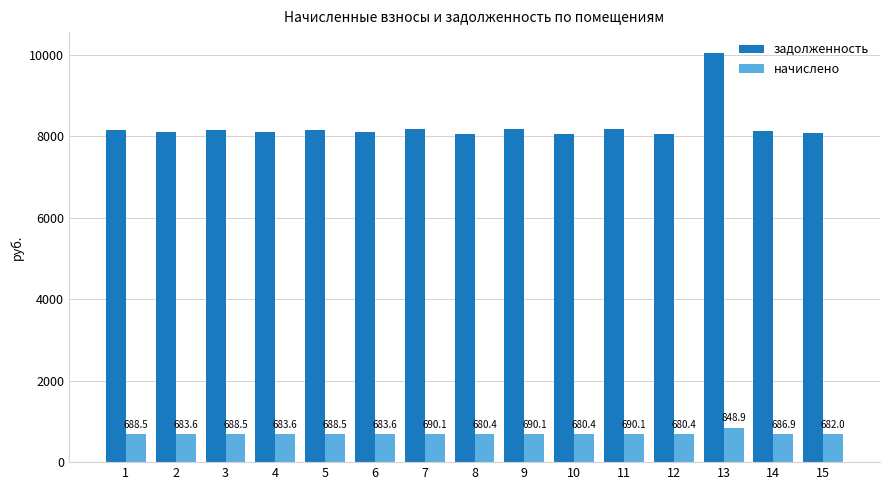

What is the sum of all начислено values?

10445.8